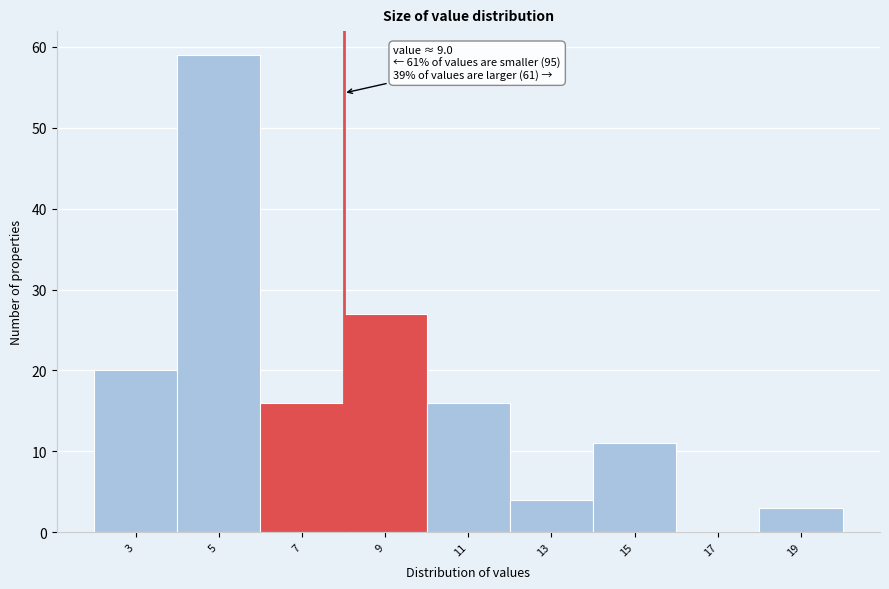

Reading right to left, list all the values displayed in this chart.

19=3	17=0	15=11	13=4	11=16	9=27	7=16	5=59	3=20